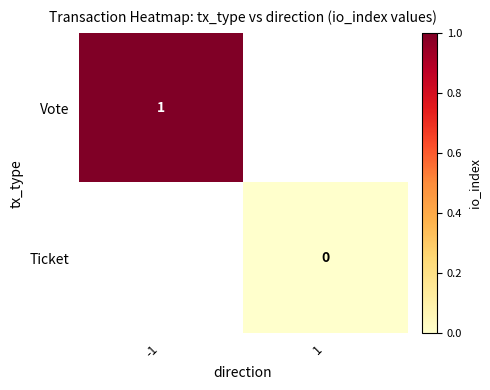

Is the value of Ticket at 1 greater than the value of Vote at -1?

No